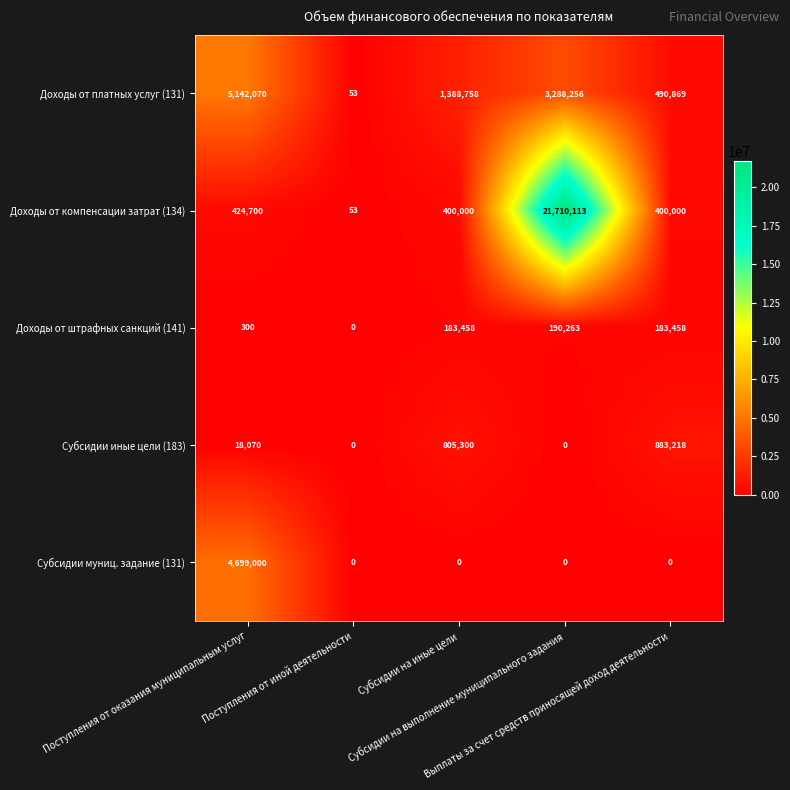

Which series changed the most between Поступления от иной деятельности and Субсидии на иные цели?

Доходы от платных услуг (131)